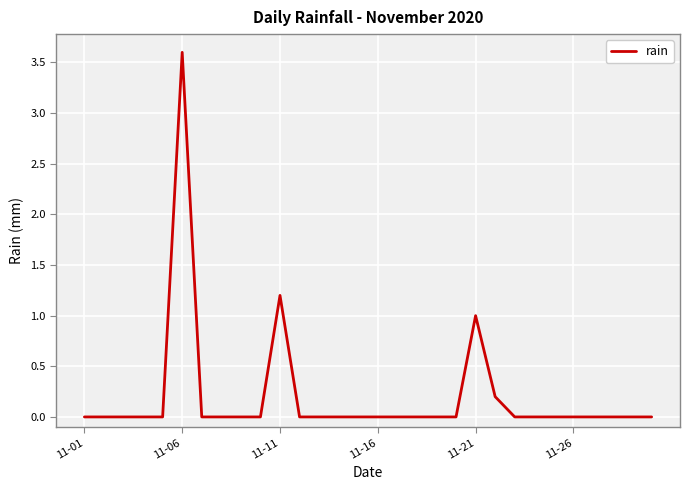

What is the greatest value displayed?

3.6